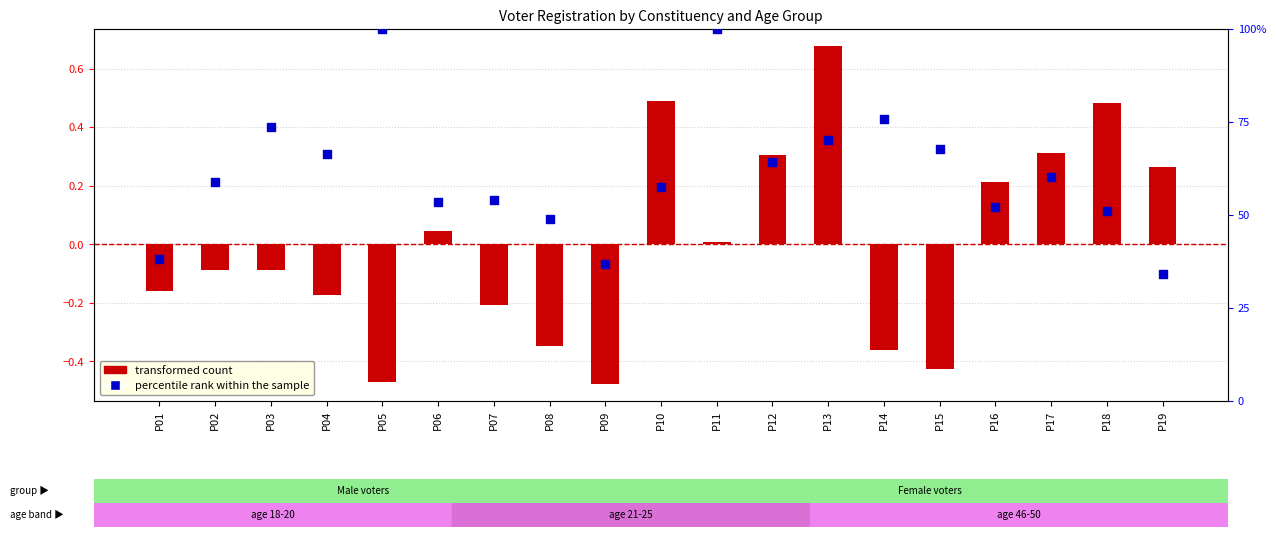

At which category is the sum across all series the highest?

P11